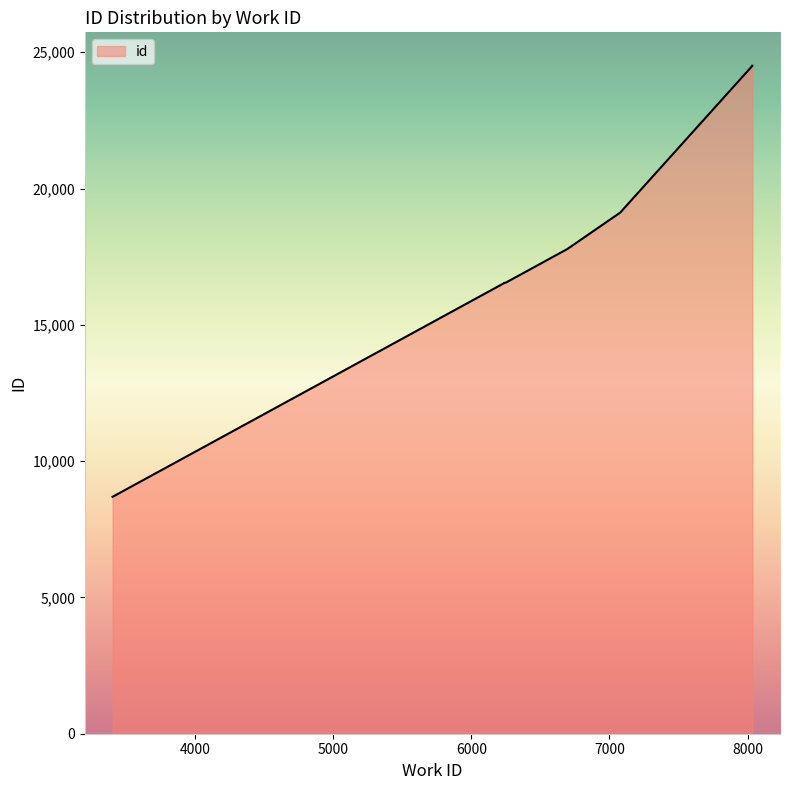

Between 8035 and 7078, which is larger?

8035